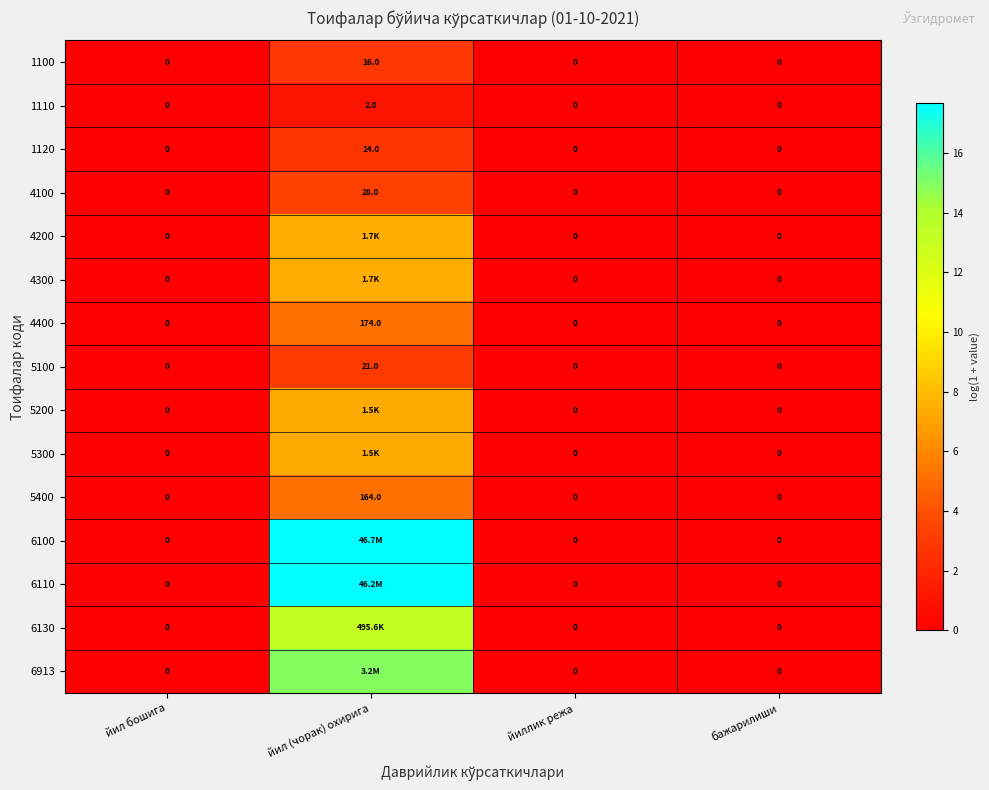

Is the value of 4300 at йил бошига greater than the value of 1100 at йил (чорак) охирига?

No